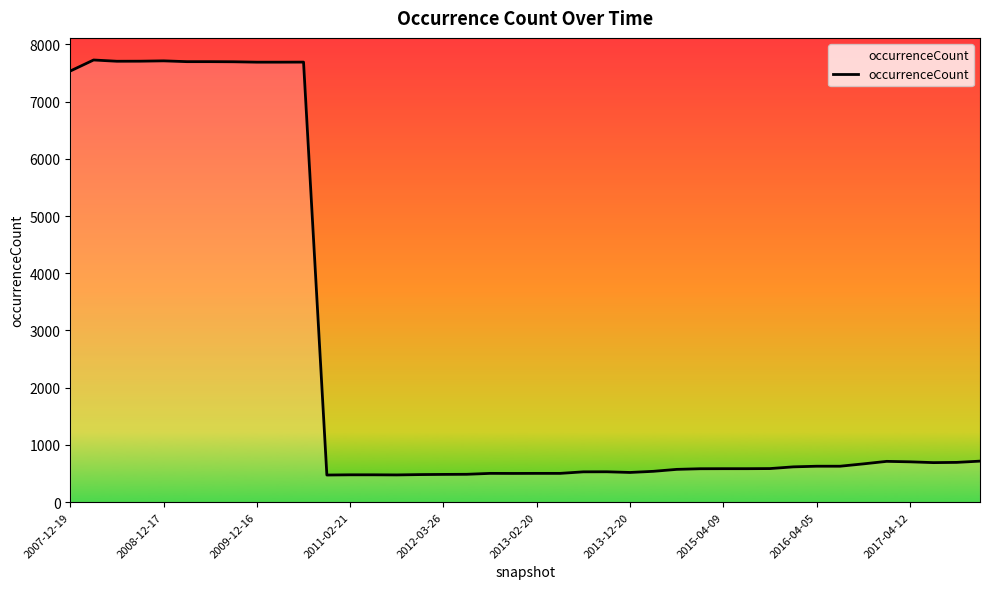

What is the minimum value shown in the chart?

474